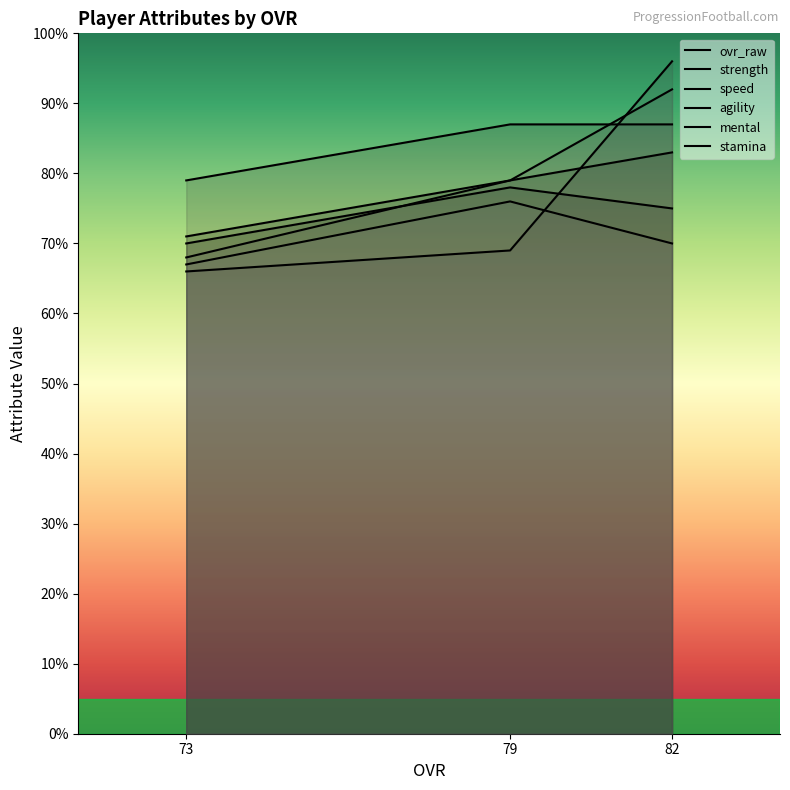

Reading right to left, extract all data points from this chart.

ovr_raw: 73=71	79=79	82=83
strength: 73=70	79=78	82=75
speed: 73=79	79=87	82=87
agility: 73=66	79=69	82=96
mental: 73=68	79=79	82=92
stamina: 73=67	79=76	82=70